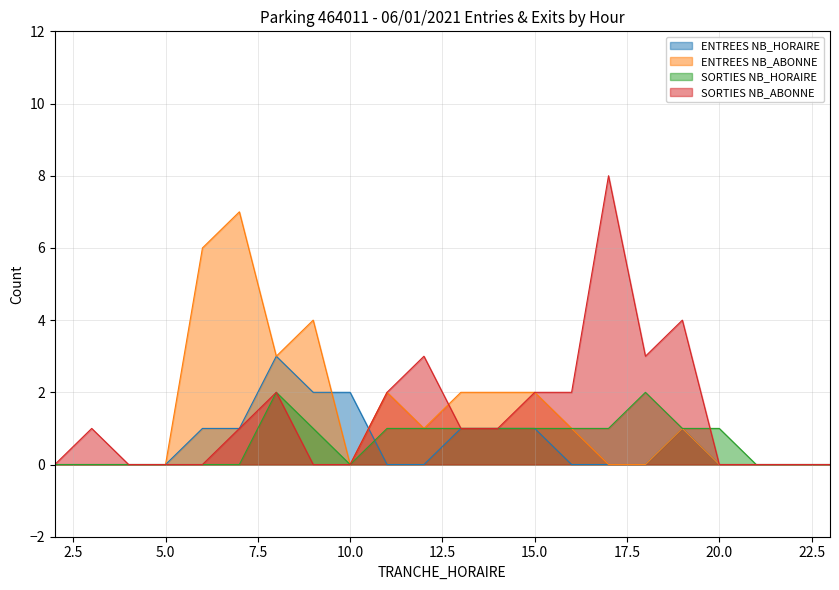

Reading left to right, what are all the values shown in this chart?

ENTREES NB_HORAIRE: 2=0	3=0	4=0	5=0	6=1	7=1	8=3	9=2	10=2	11=0	12=0	13=1	14=1	15=1	16=0	17=0	18=0	19=1	20=0	21=0	22=0	23=0
ENTREES NB_ABONNE: 2=0	3=0	4=0	5=0	6=6	7=7	8=3	9=4	10=0	11=2	12=1	13=2	14=2	15=2	16=1	17=0	18=0	19=1	20=0	21=0	22=0	23=0
SORTIES NB_HORAIRE: 2=0	3=0	4=0	5=0	6=0	7=0	8=2	9=1	10=0	11=1	12=1	13=1	14=1	15=1	16=1	17=1	18=2	19=1	20=1	21=0	22=0	23=0
SORTIES NB_ABONNE: 2=0	3=1	4=0	5=0	6=0	7=1	8=2	9=0	10=0	11=2	12=3	13=1	14=1	15=2	16=2	17=8	18=3	19=4	20=0	21=0	22=0	23=0